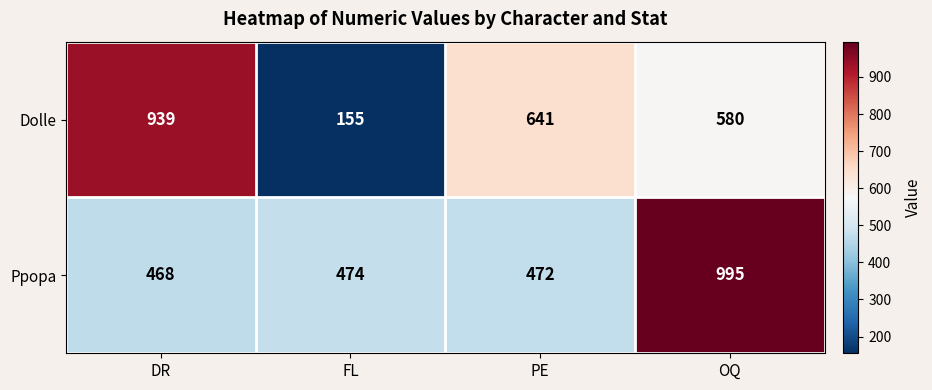

At which label is Ppopa closest to 731?

FL